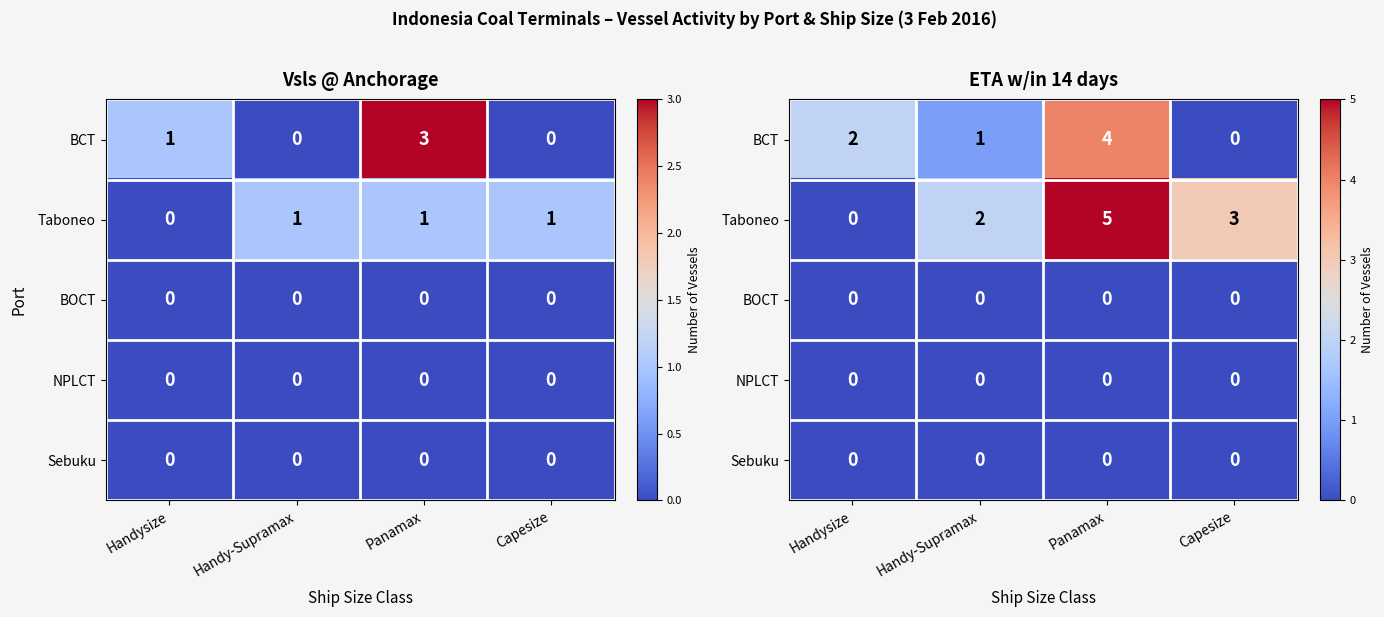

Which category has the highest value in the BOCT series?

Handysize